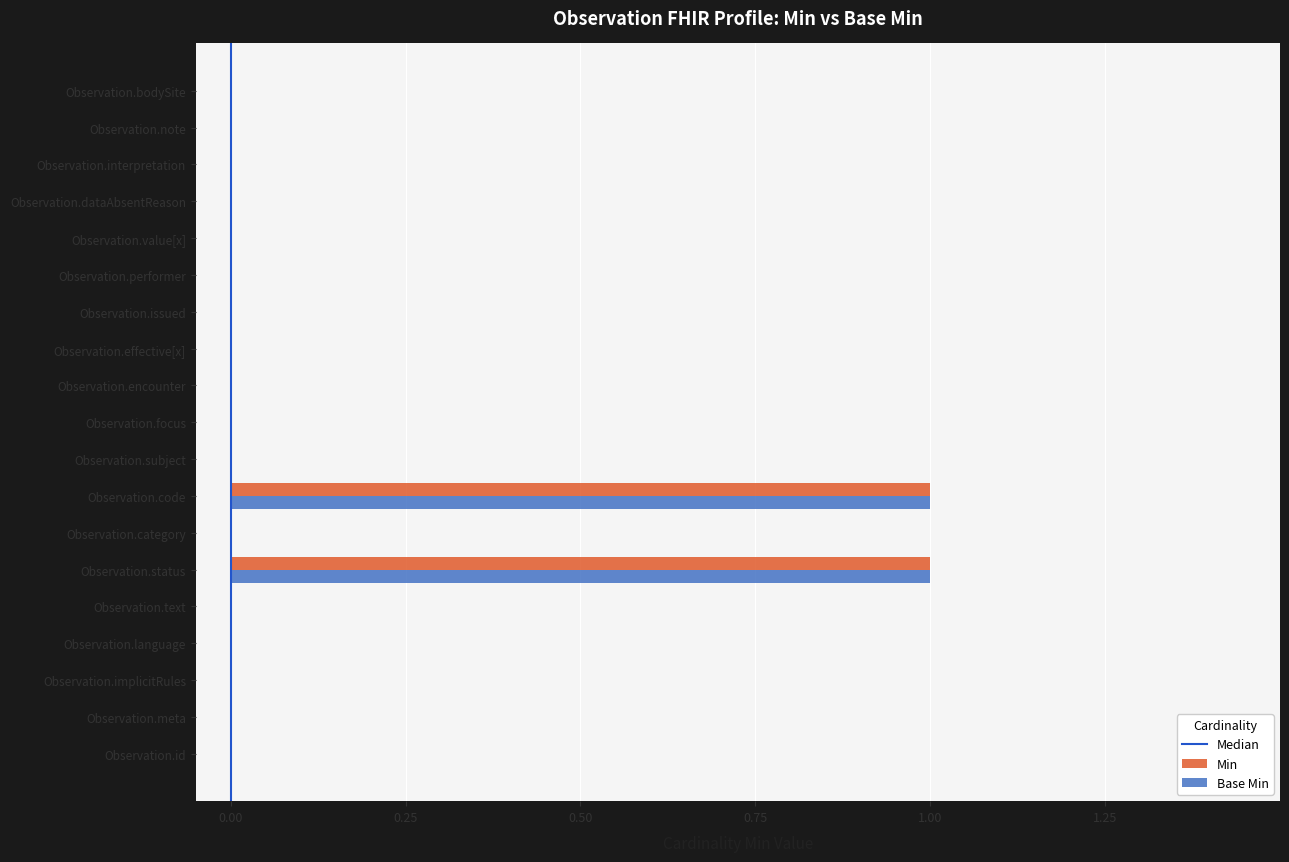

The value of Base Min at Observation.status is 1. True or false?

True